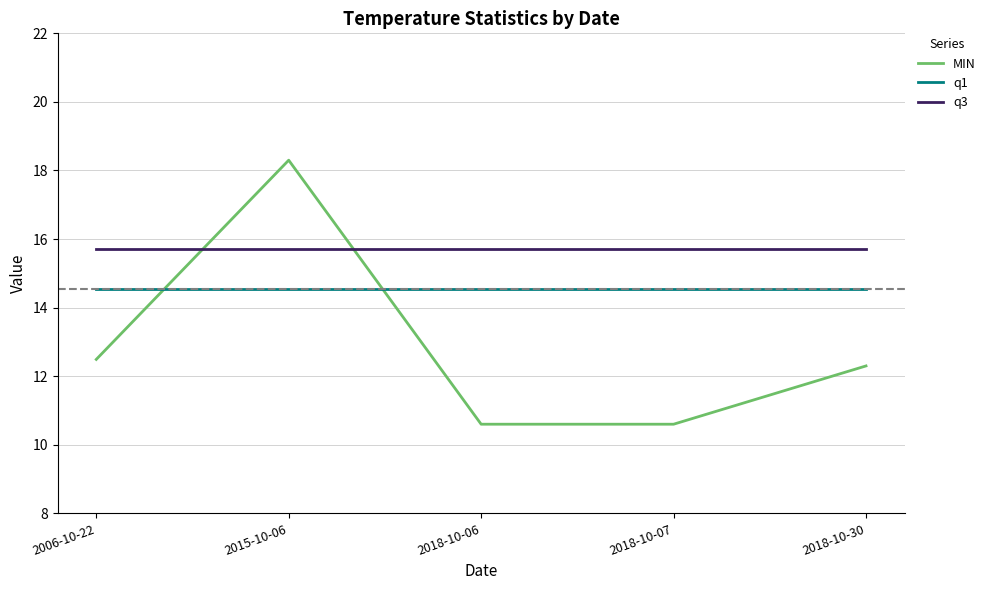

Is it true that q3 equals 26.3 at 2018-10-30?

False